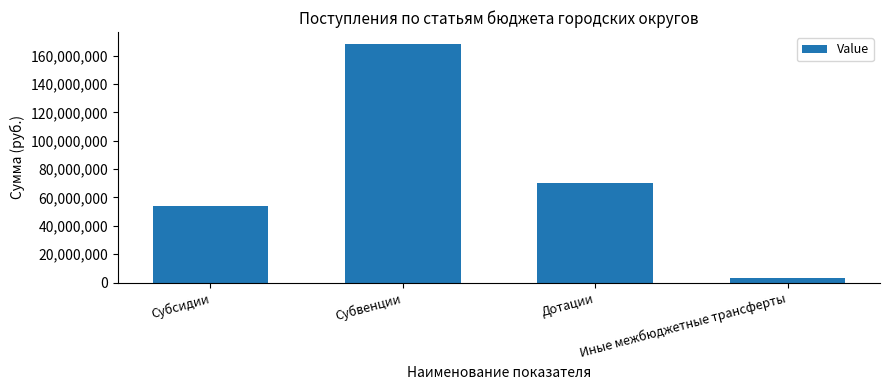

Where does the data first go above 69998000?

Субвенции